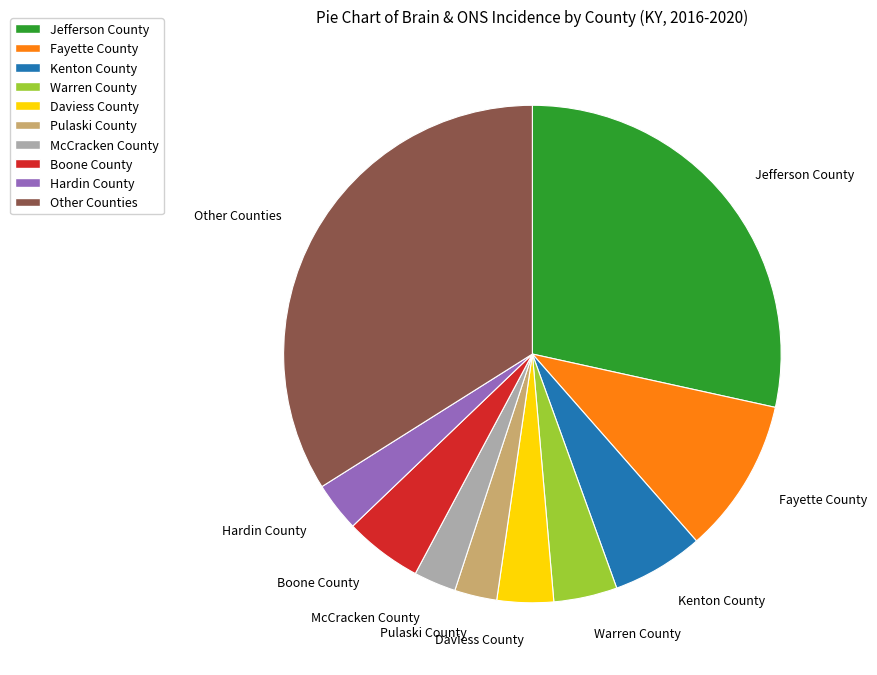

Is Fayette County the majority of the pie?

No